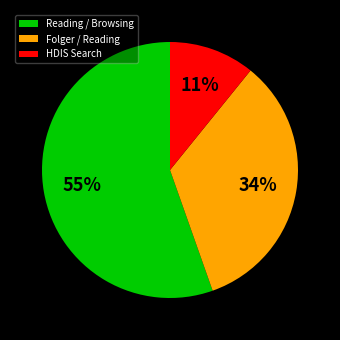

Rank the categories by value from highest to lowest.

Reading / Browsing, Folger / Reading, HDIS Search